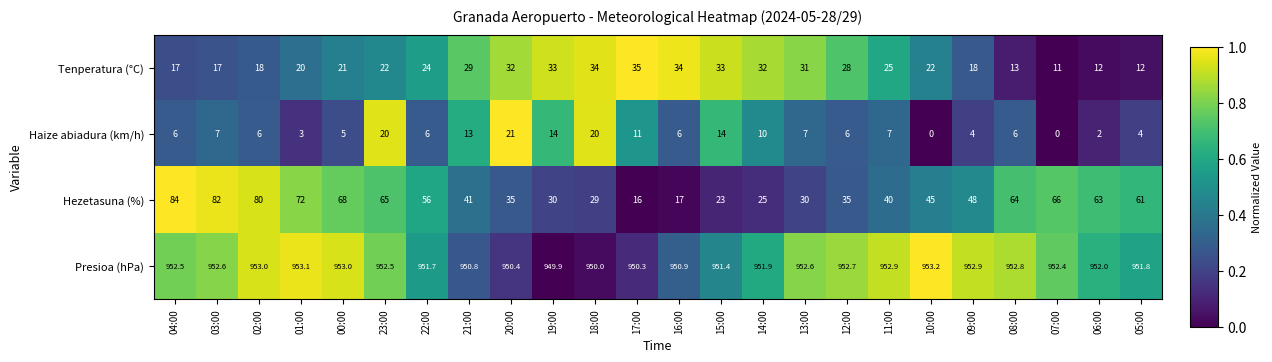

Rank the series by their maximum value, from highest to lowest.

Presioa (hPa), Hezetasuna (%), Tenperatura (°C), Haize abiadura (km/h)